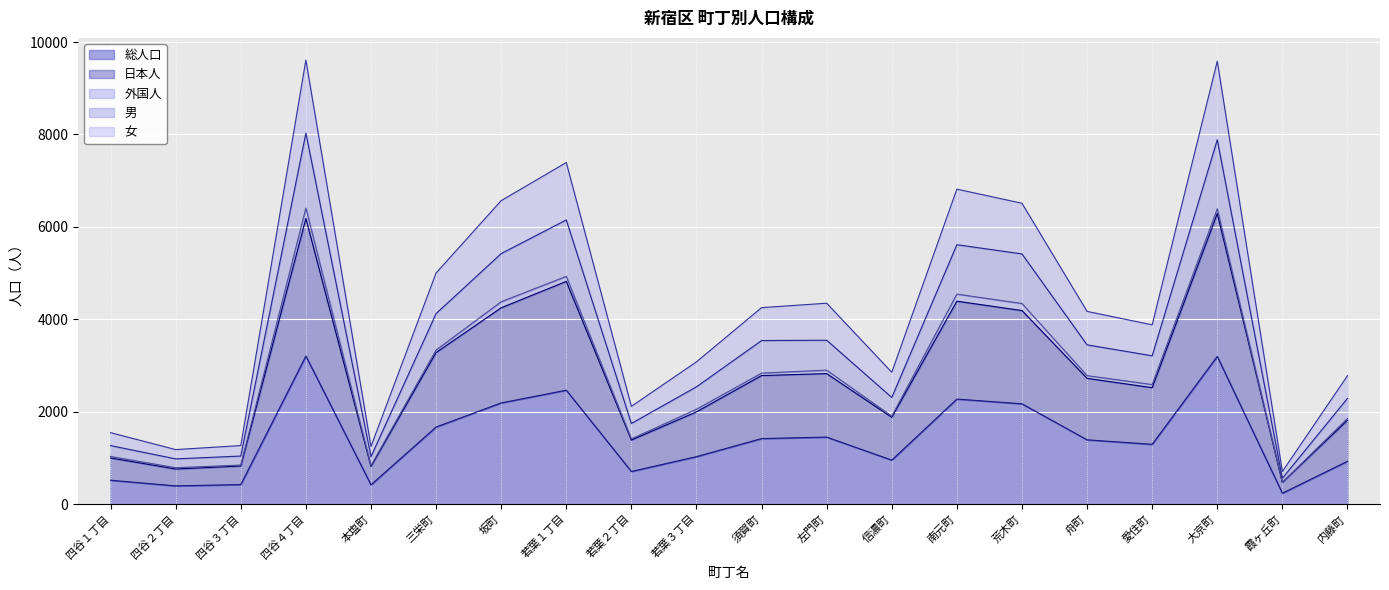

What are all the series names shown in the legend?

総人口, 日本人, 外国人, 男, 女